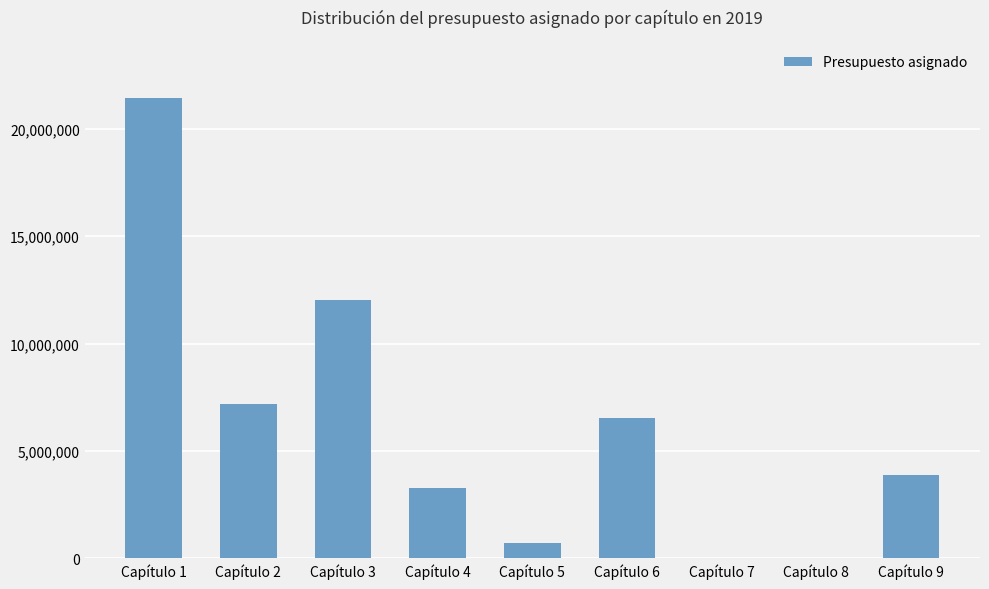

Is it true that the value at Capítulo 6 is 9396916.2?

False